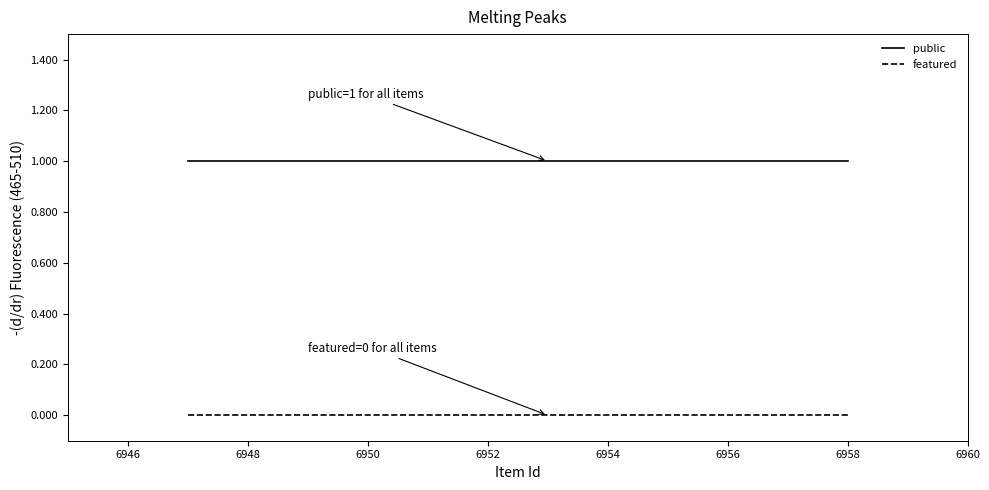

True or false: public and featured cross at least once.

False